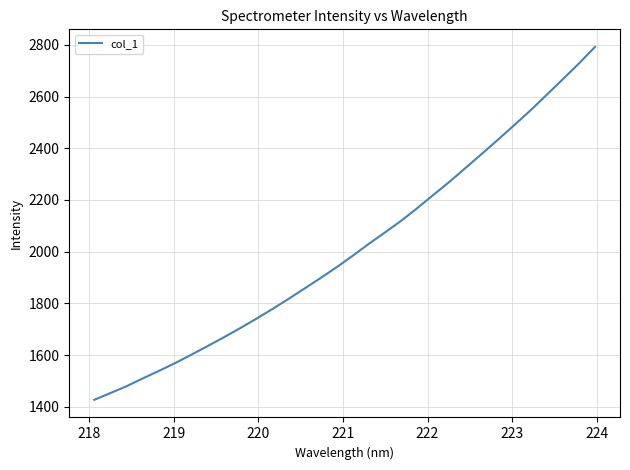

What is the greatest value displayed?

2791.6